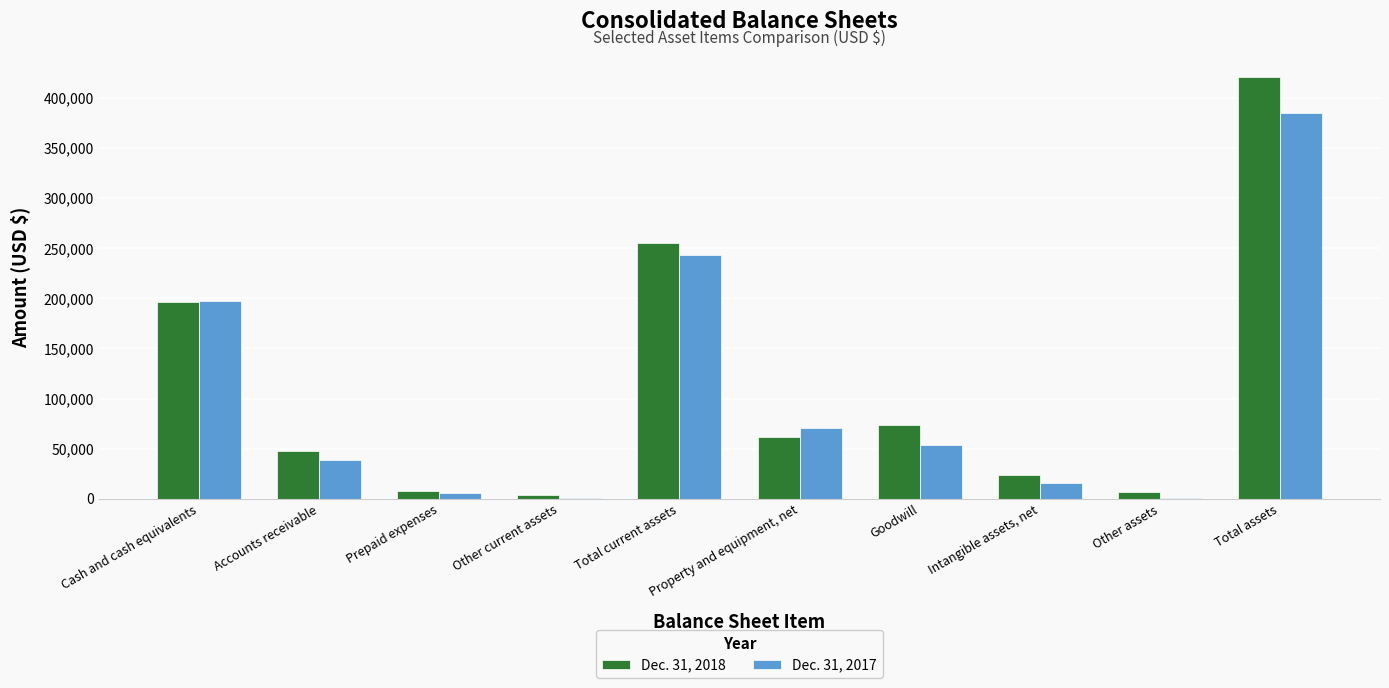

How many categories are shown in the chart?

10